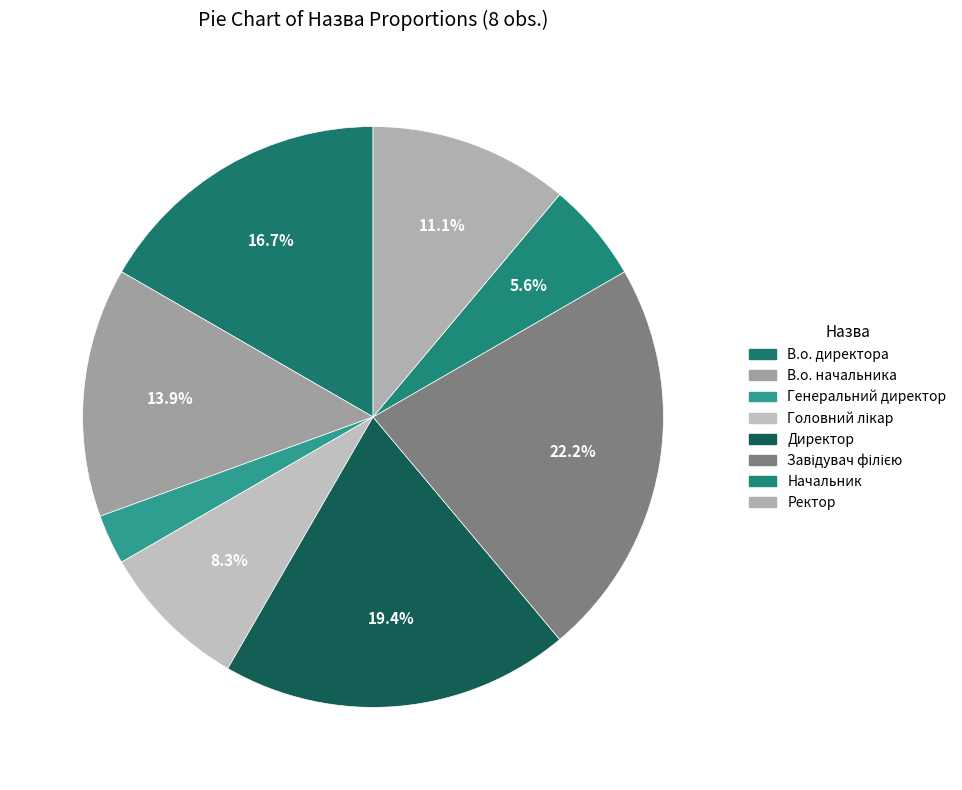

To the nearest percent, what is the difference between the largest and smallest slice percentages?

19%